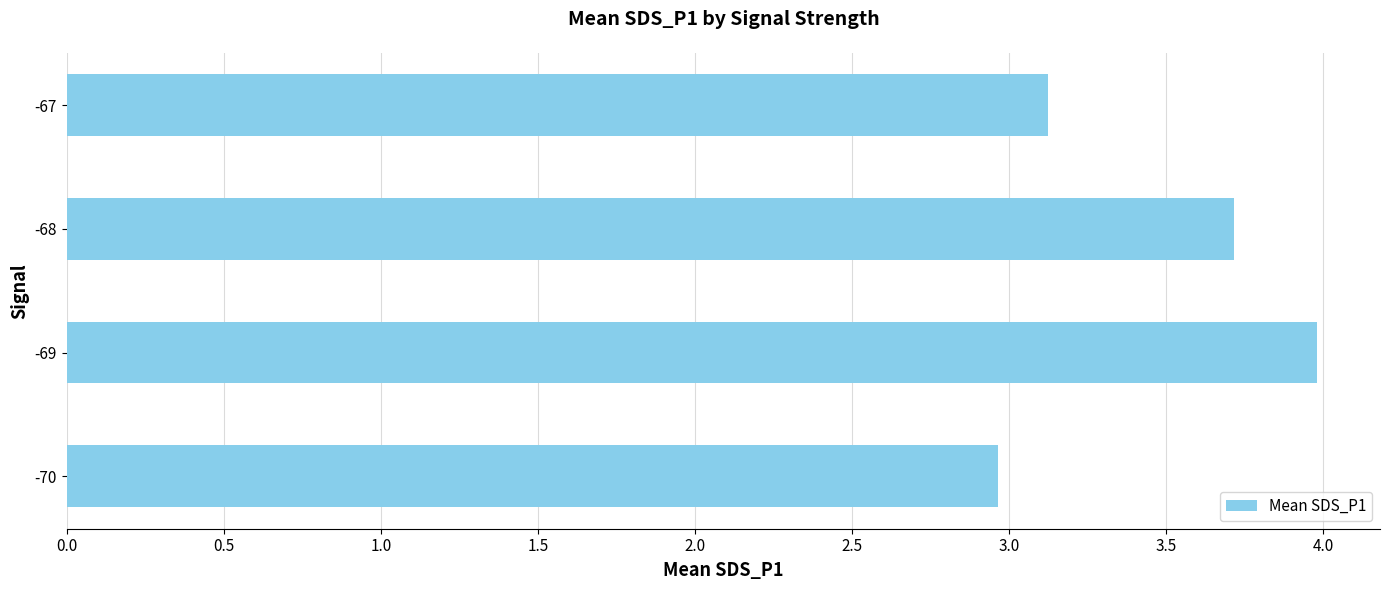

True or false: the data shows 3.7 at -68.

True